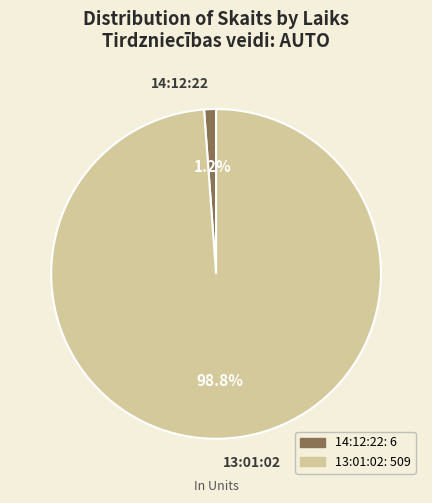

Which slice represents more than half of the pie?

13:01:02